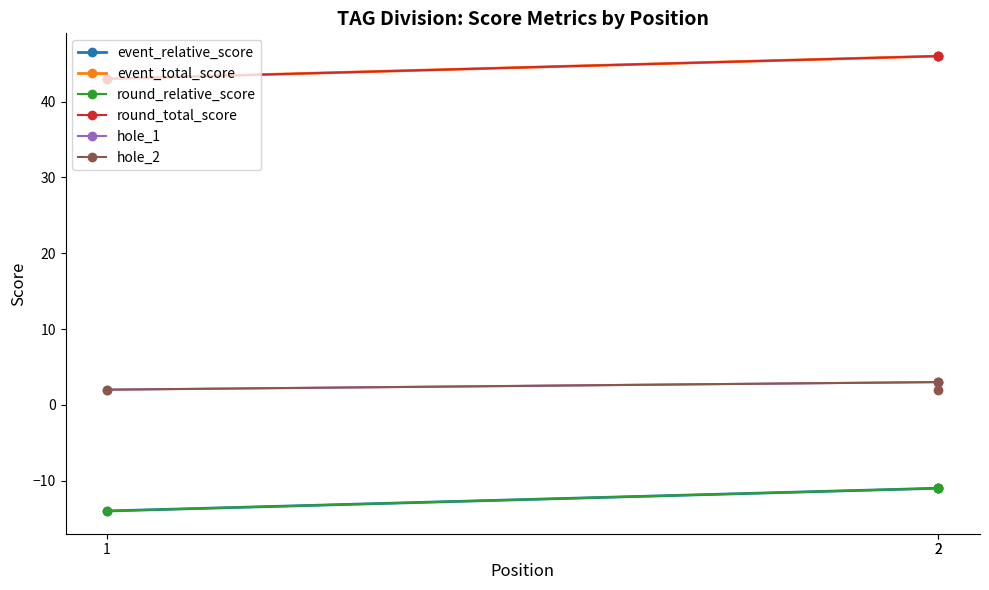

What are all the series names shown in the legend?

event_relative_score, event_total_score, round_relative_score, round_total_score, hole_1, hole_2